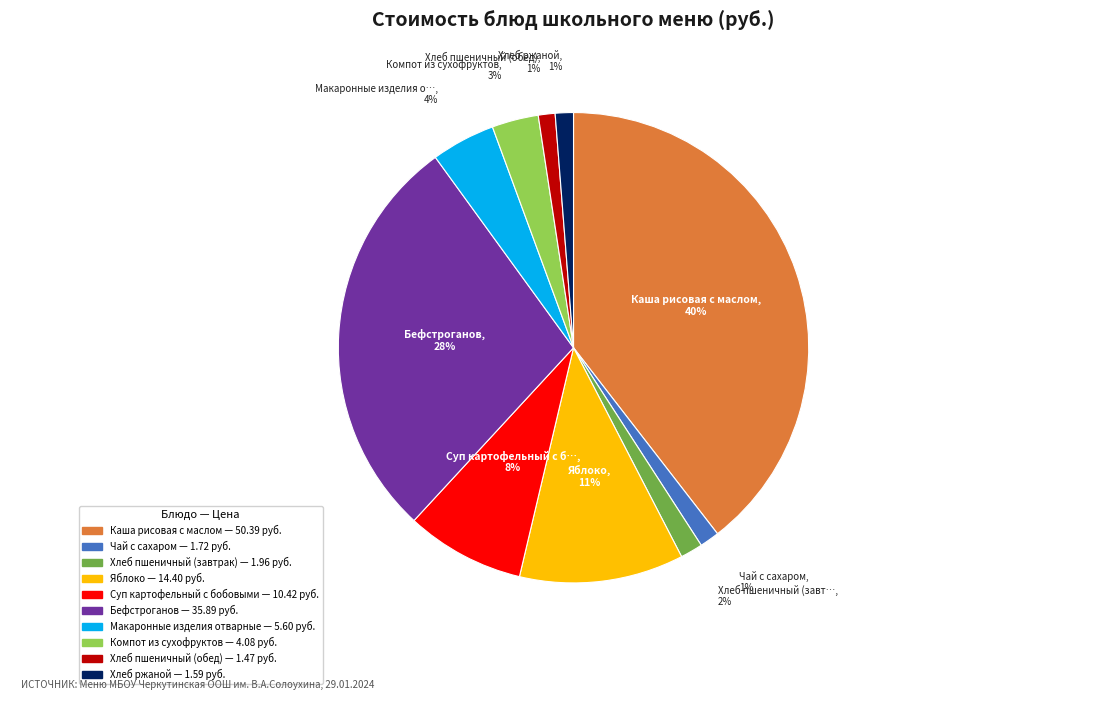

Count the number of slices in the pie.

10